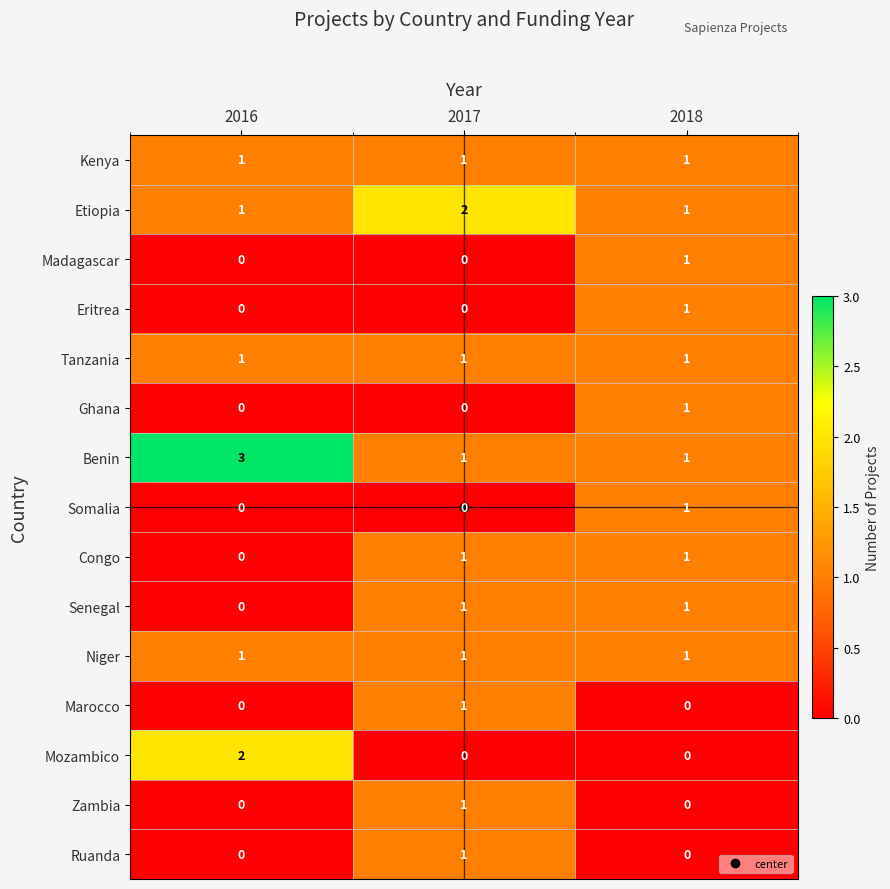

How many Etiopia values are between 1 and 2?

3